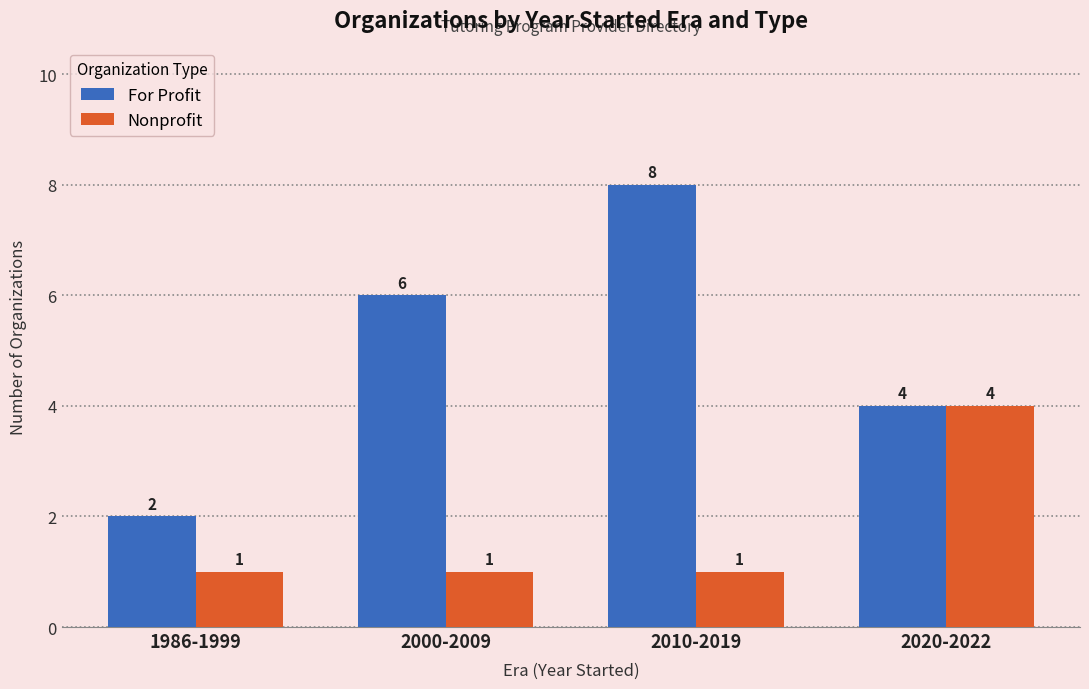

What position from the left is 2020-2022?

4